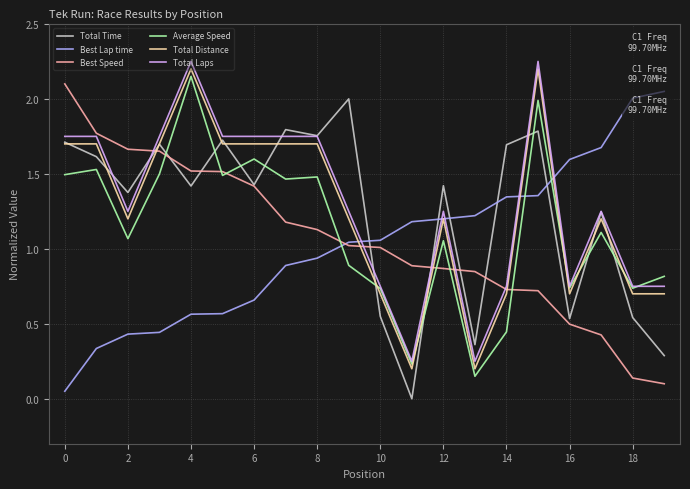

At which label is Total Time closest to 1?

17